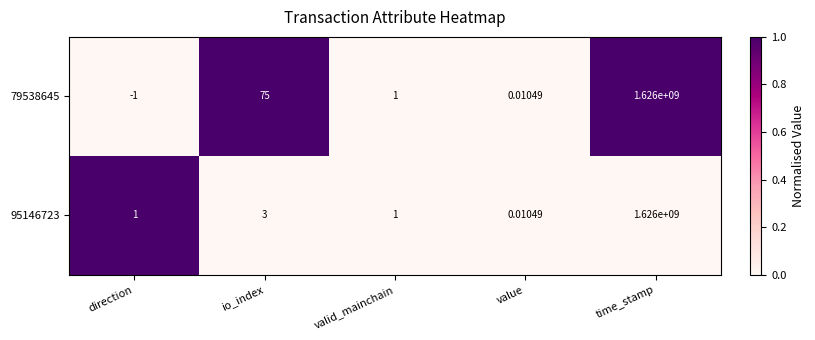

Count the number of categories in the chart.

5